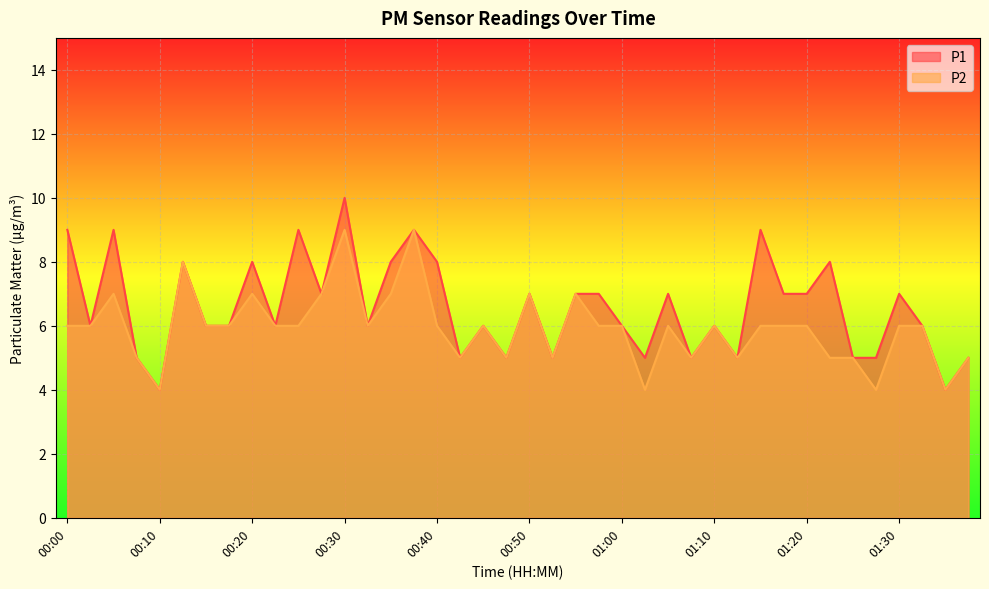

Which series changed the most between 00:30 and 00:45?

P1